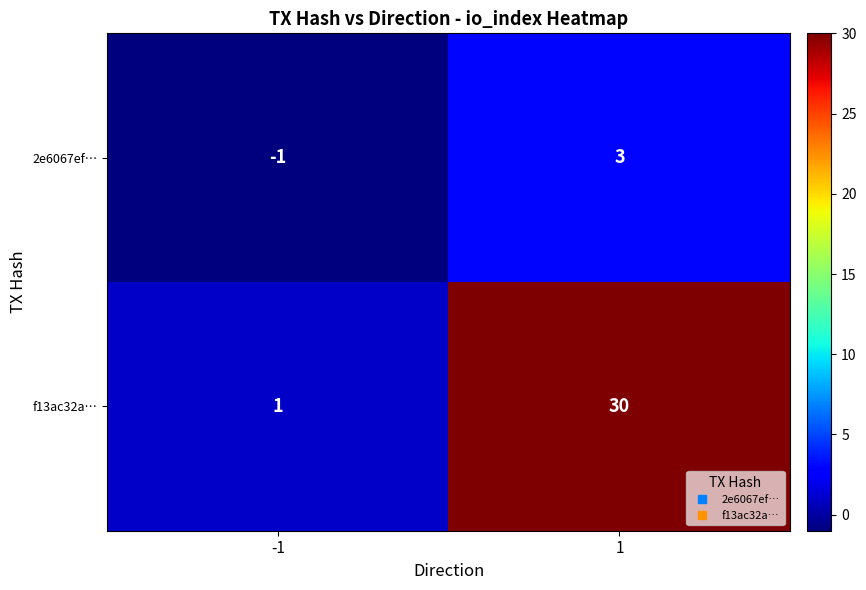

What is the maximum value shown in the chart?

30